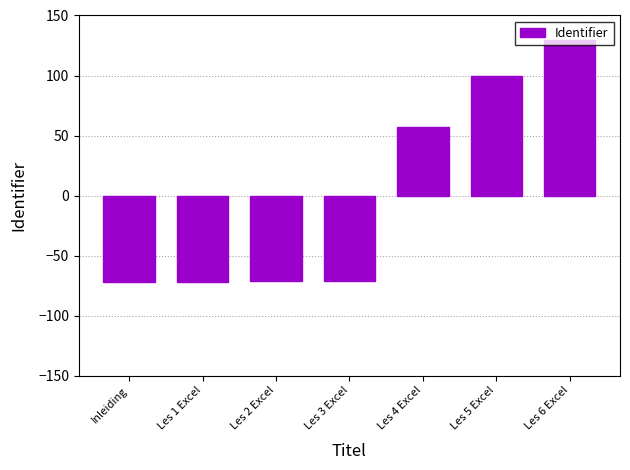

Read the value at Les 4 Excel.

56.8